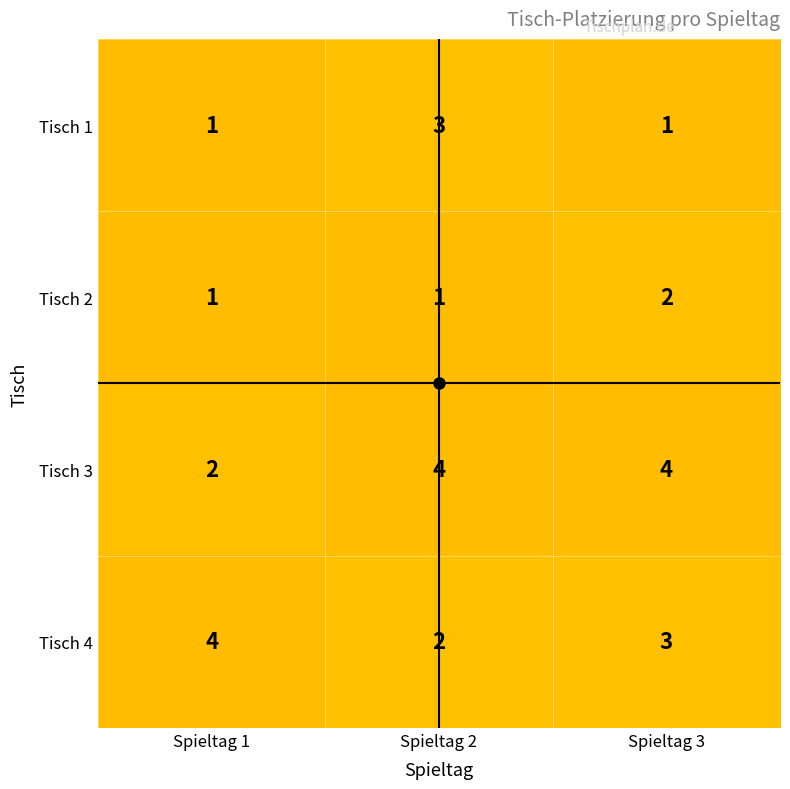

The value of Tisch 4 at Spieltag 3 is 1. True or false?

False